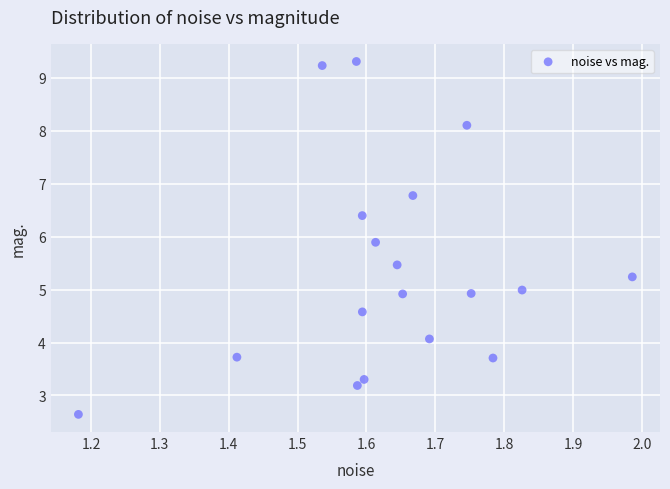

What is the range of Y values (max minus min)?

6.7